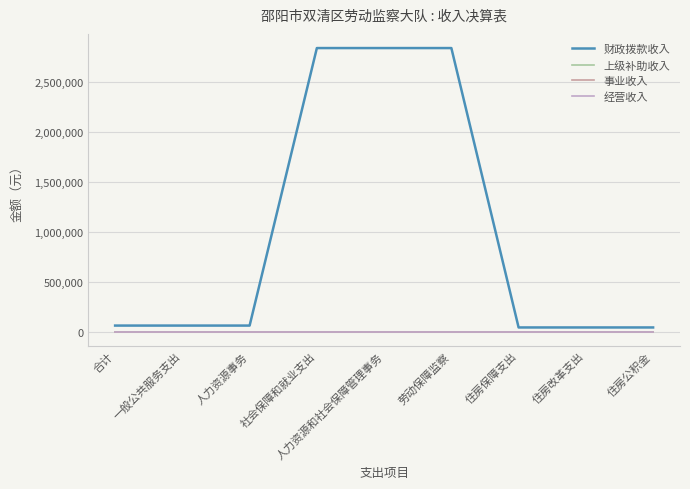

Does the chart have visible grid lines?

Yes